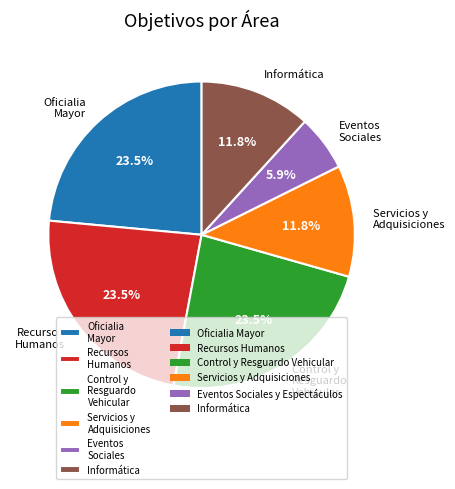

Is there any slice that represents more than half of the pie?

No